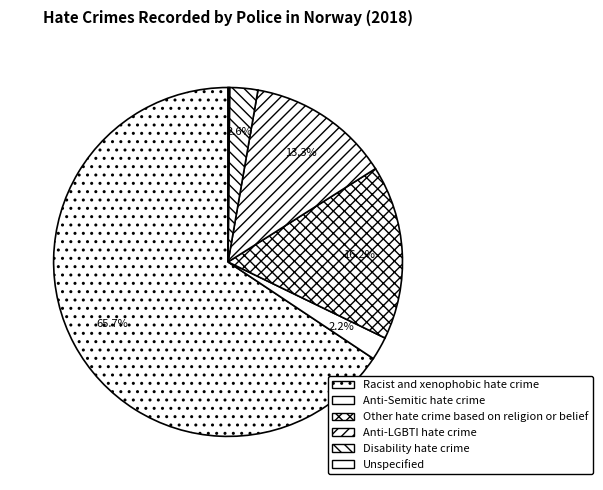

True or false: Unspecified accounts for 0% of the total.

True